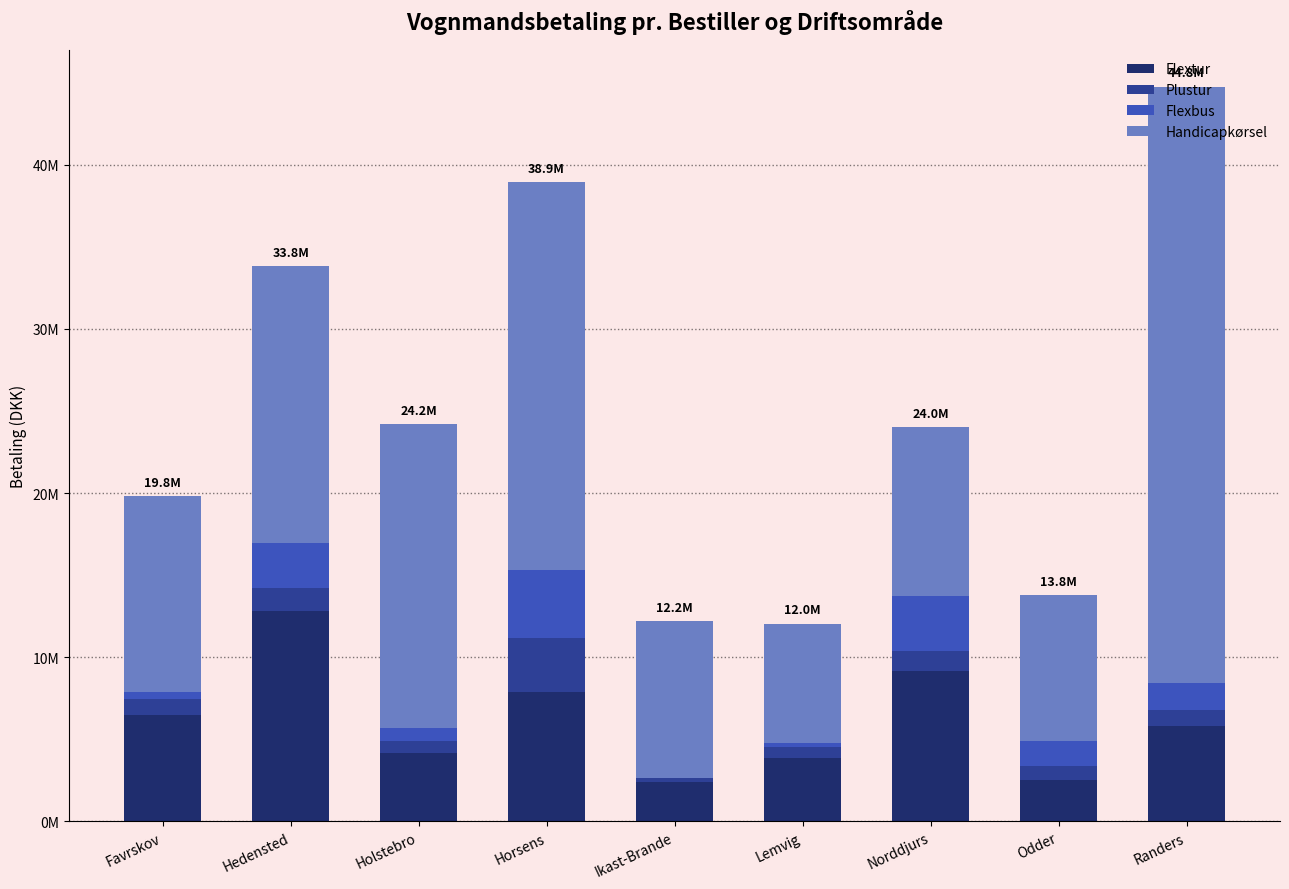

Are the bars grouped side by side (vs. stacked)?

No